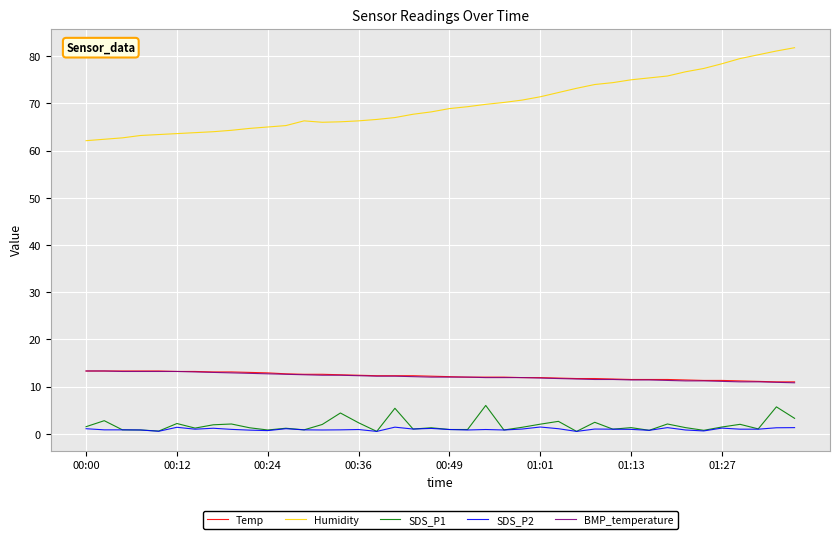

What is the difference between the maximum and second lowest values in the SDS_P1 series?

5.5